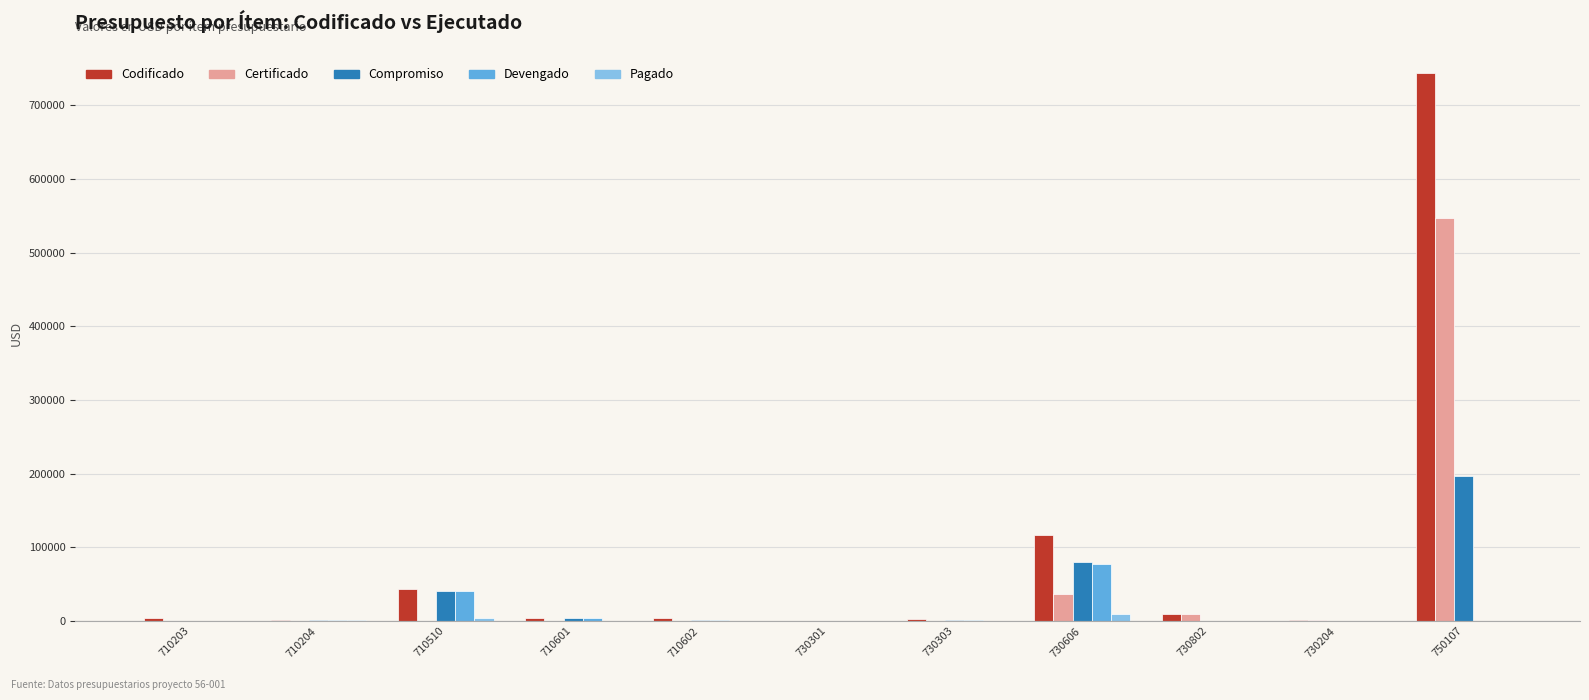

Does the chart contain stacked bars?

No